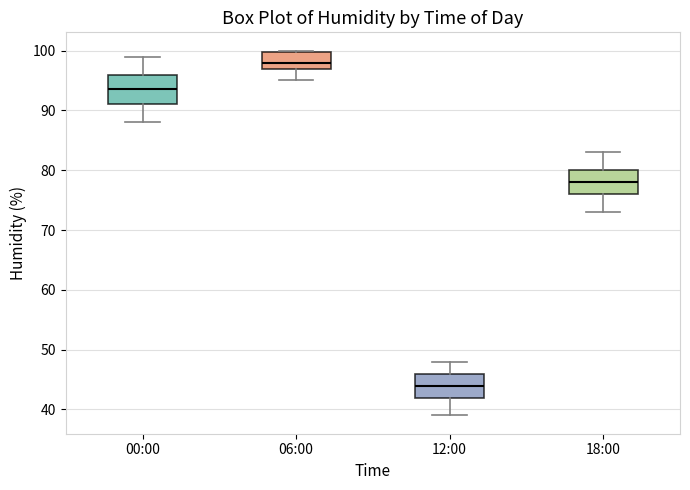

Reading left to right, read every box against the y-axis: the position of its median line, the range the box covers, and the ends of its whiskers. The values are not printed on the chart, so give them approximately, as read against the axis.

00:00: median 94, box 91 to 96, whiskers 88 to 99
06:00: median 98, box 97 to 100, whiskers 95 to 100
12:00: median 44, box 42 to 46, whiskers 39 to 48
18:00: median 78, box 76 to 80, whiskers 73 to 83